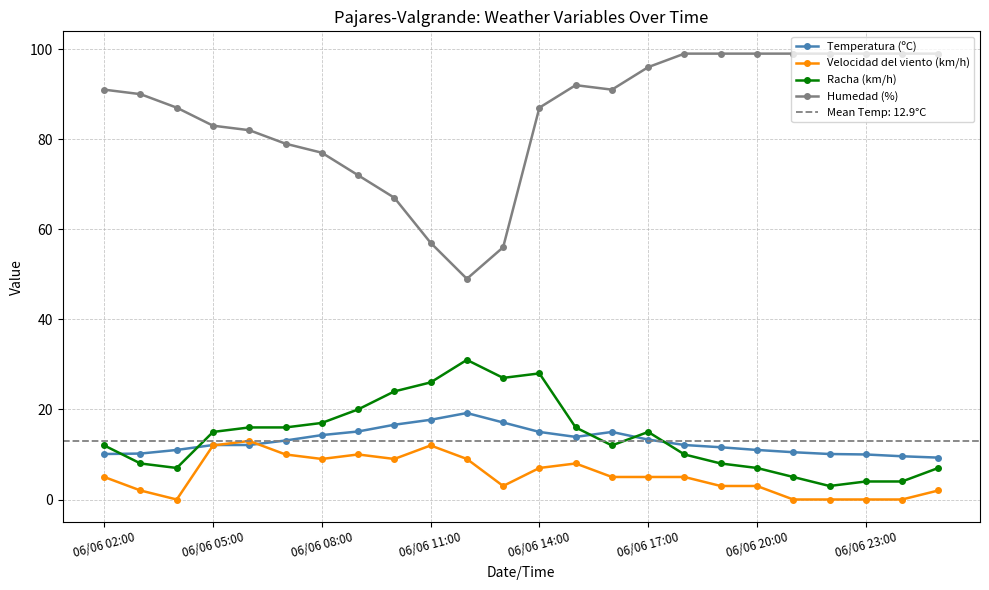

How many lines are shown in the chart?

4